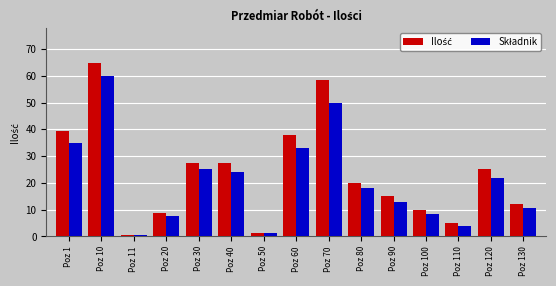

At how many categories does at least one series exceed 16?

8